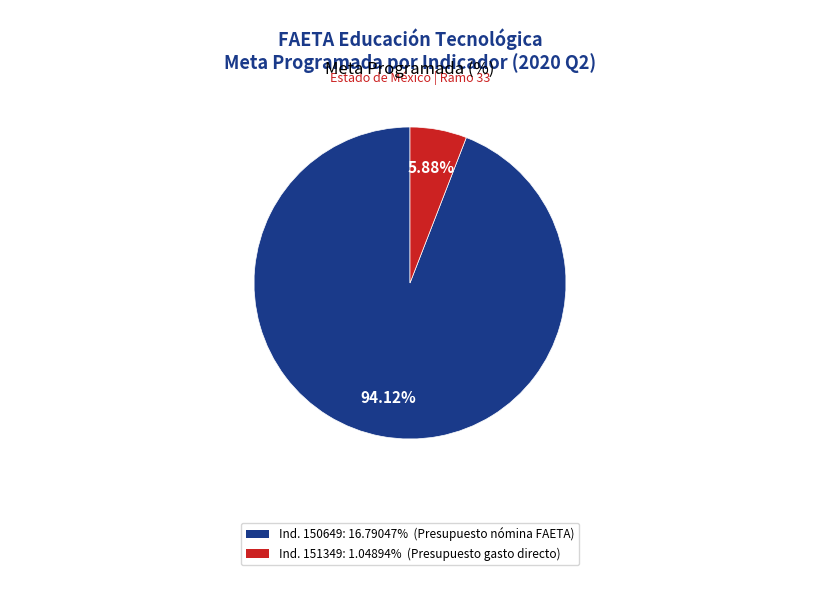

Is there any slice that represents more than half of the pie?

Yes